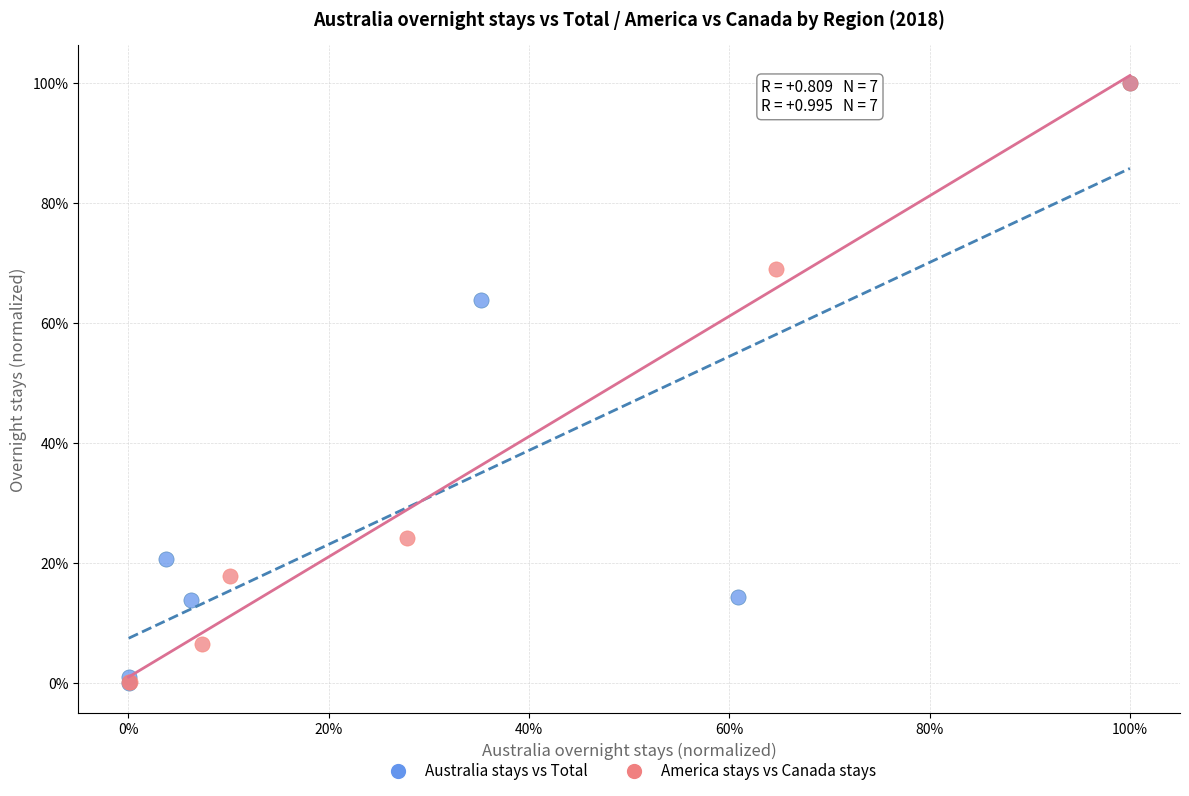

What are all the series names shown in the legend?

Australia stays vs Total, America stays vs Canada stays